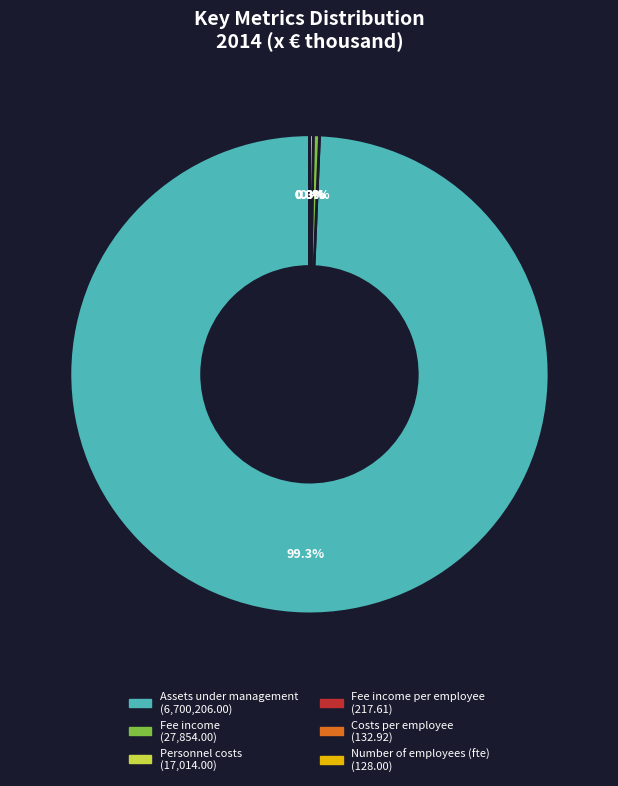

Is there a majority slice in this chart?

Yes